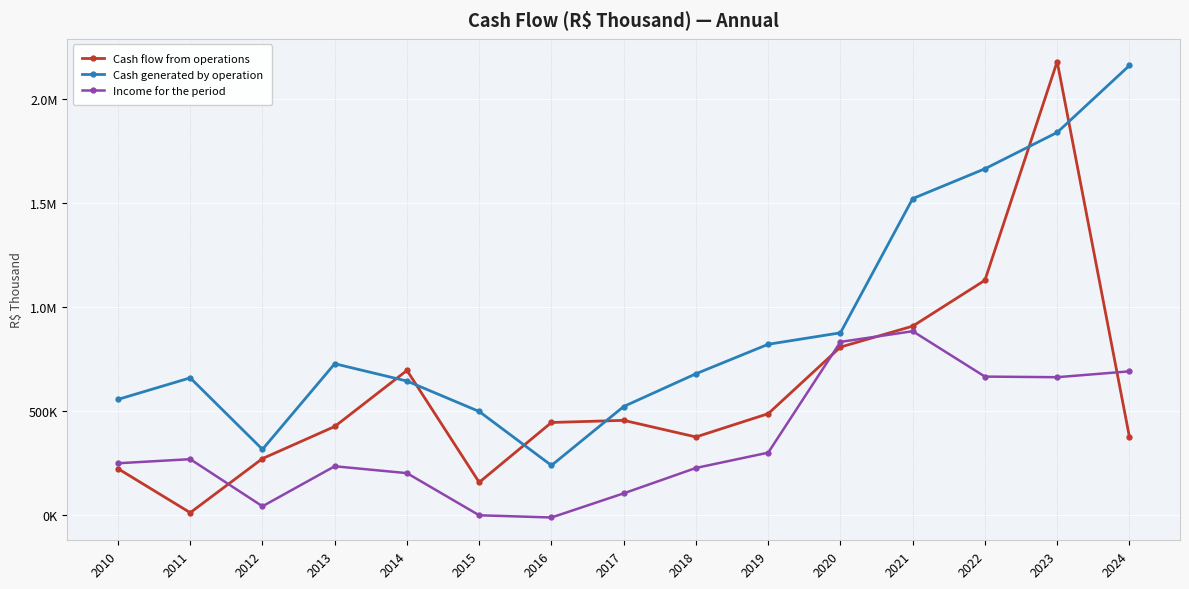

What is the sum of the Cash generated by operation values at 2018 and 2019?

1501869.0